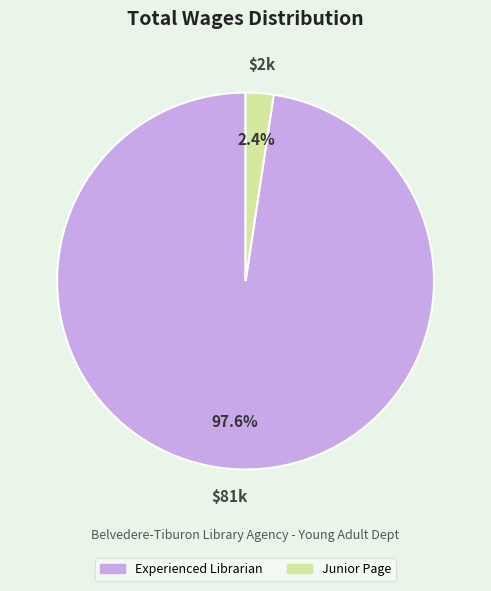

What is the largest slice in the pie chart?

Experienced Librarian